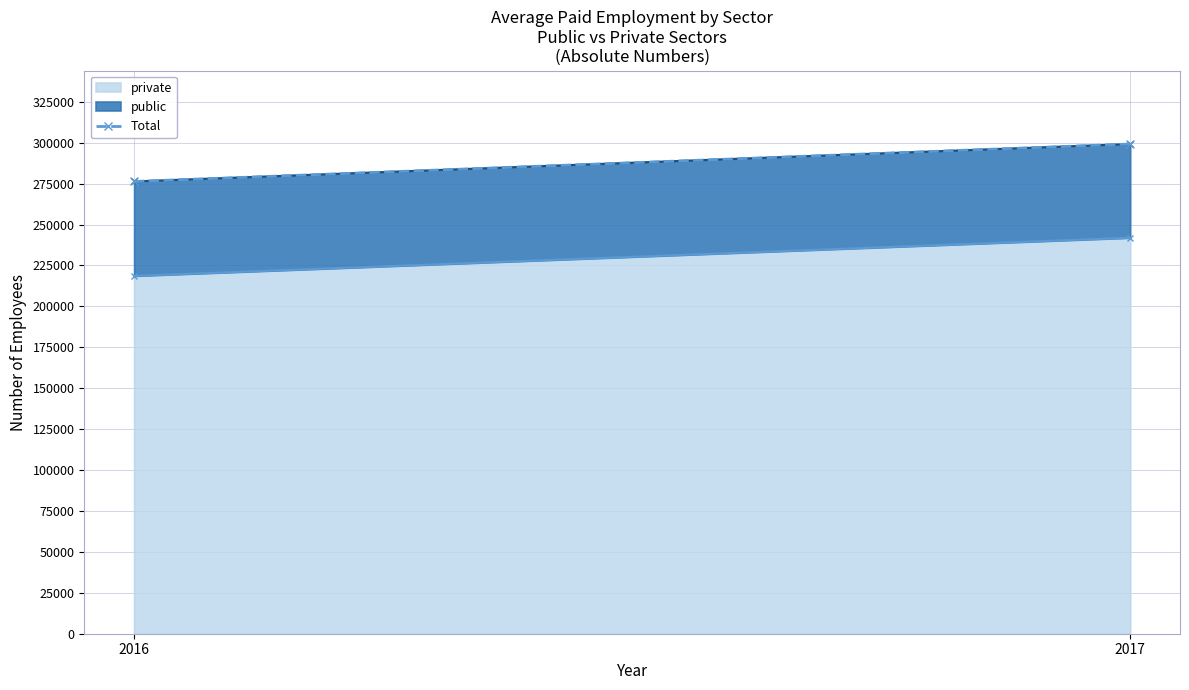

The chart shows a value of 276342 at 2016. True or false?

True